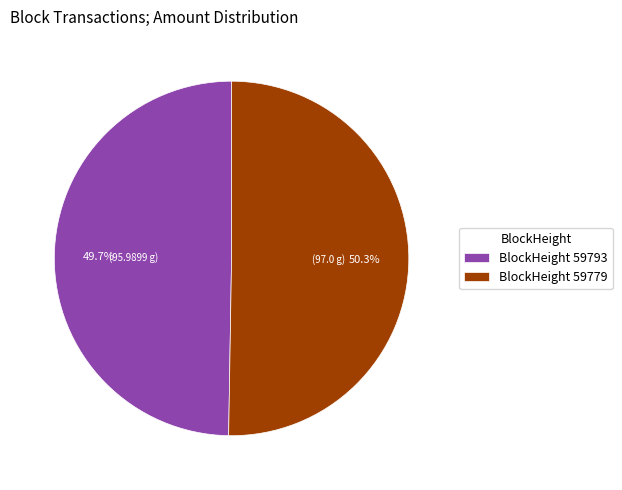

Rank the categories by value from highest to lowest.

BlockHeight 59779, BlockHeight 59793